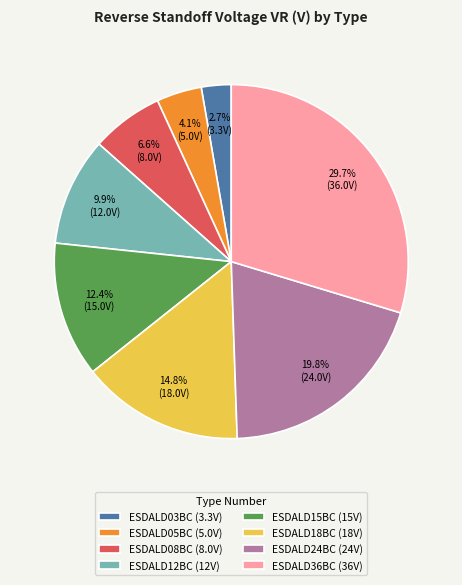

What is the ratio of the value at ESDALD12BC to the value at ESDALD36BC?

0.3